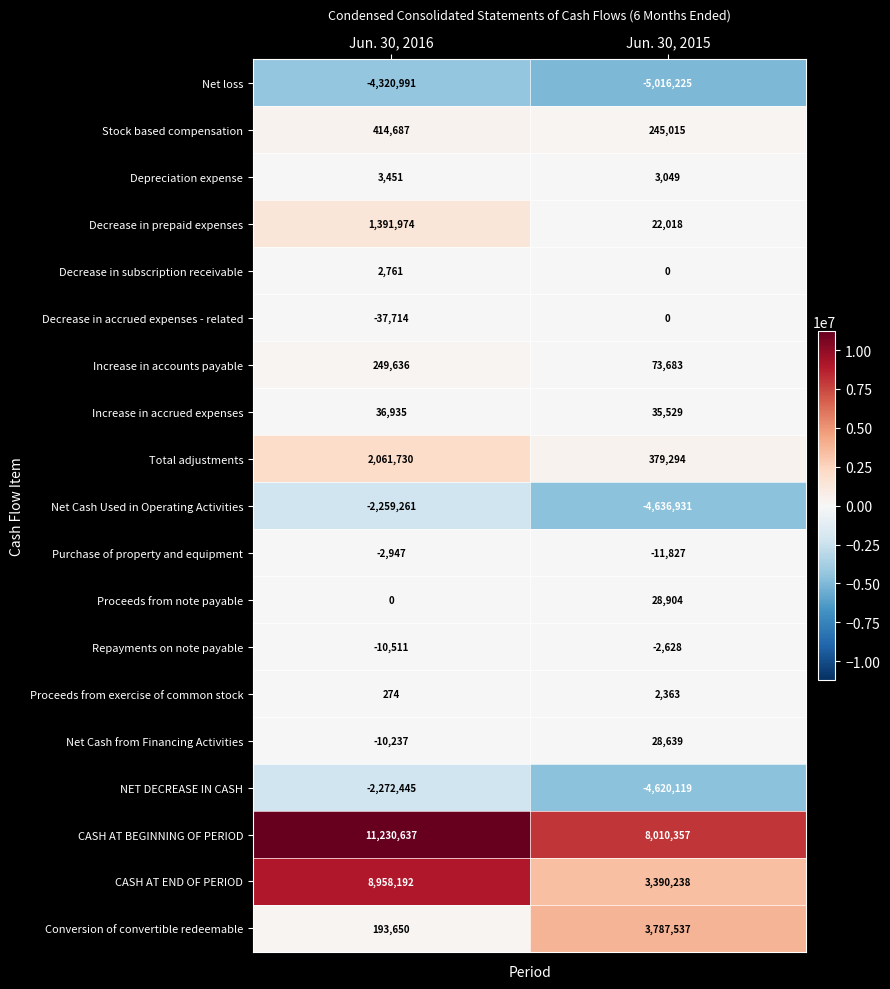

What is the difference between the maximum and minimum values in the Decrease in prepaid expenses series?

1369956